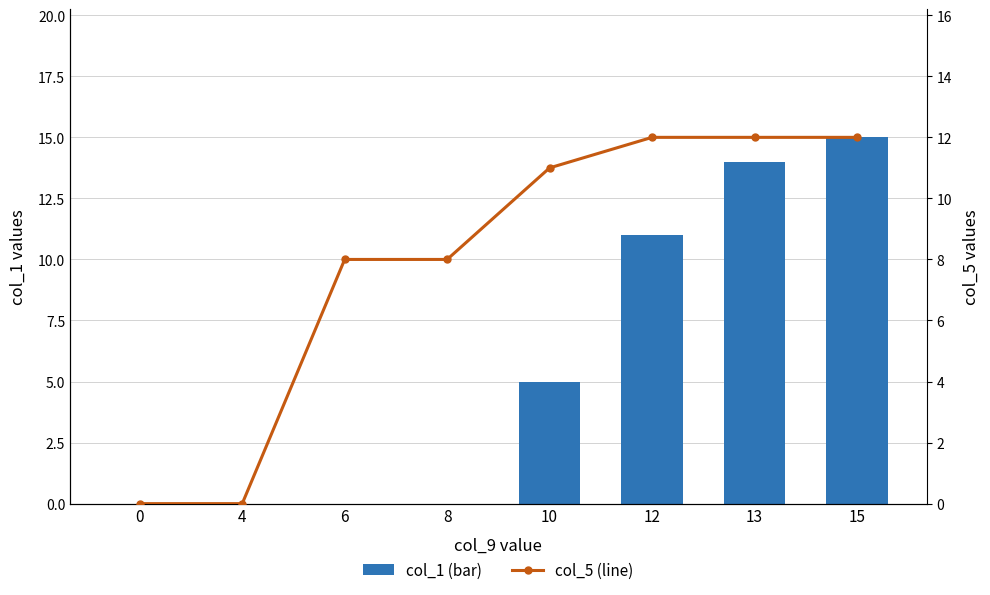

What is the sum of all col_1 (bar) values?

45